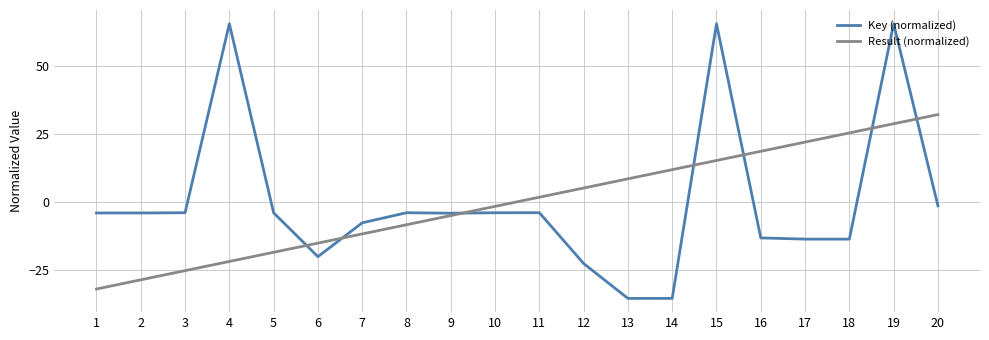

How many lines are shown in the chart?

2